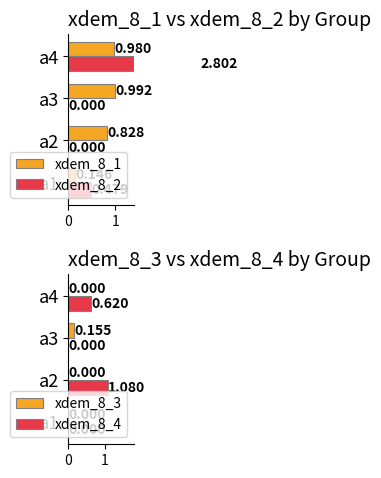

Is the value of xdem_8_4 at a4 greater than the value of xdem_8_3 at a4?

Yes